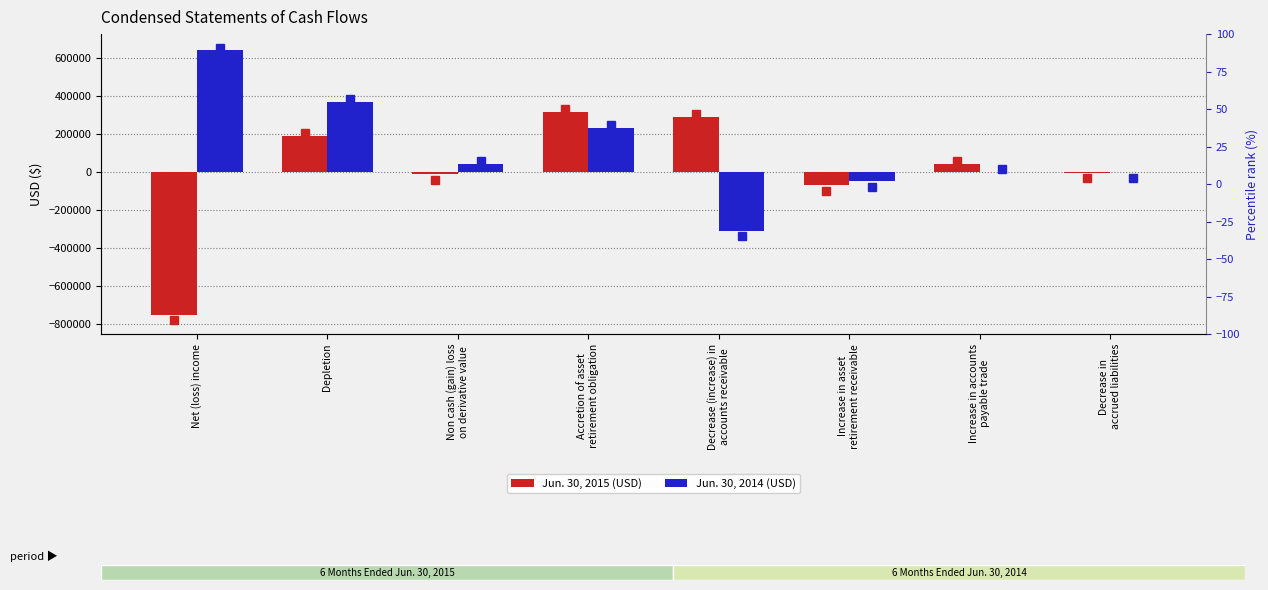

What is the sum of all Jun. 30, 2014 values?

913700